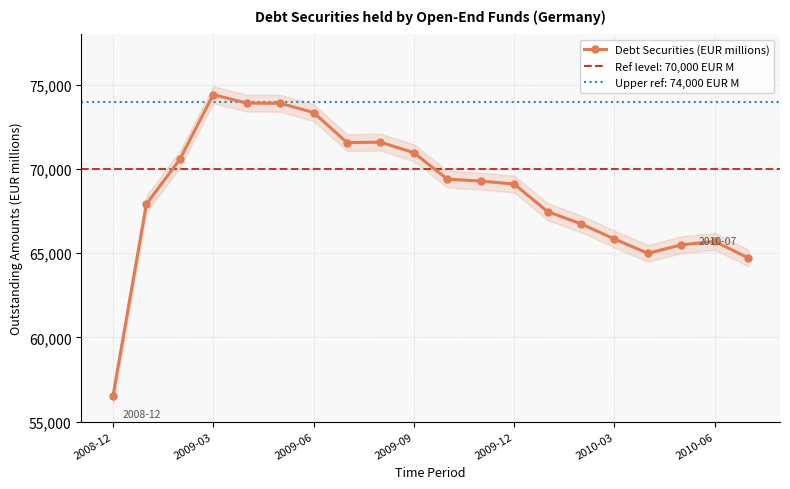

What is the average value?

68678.8